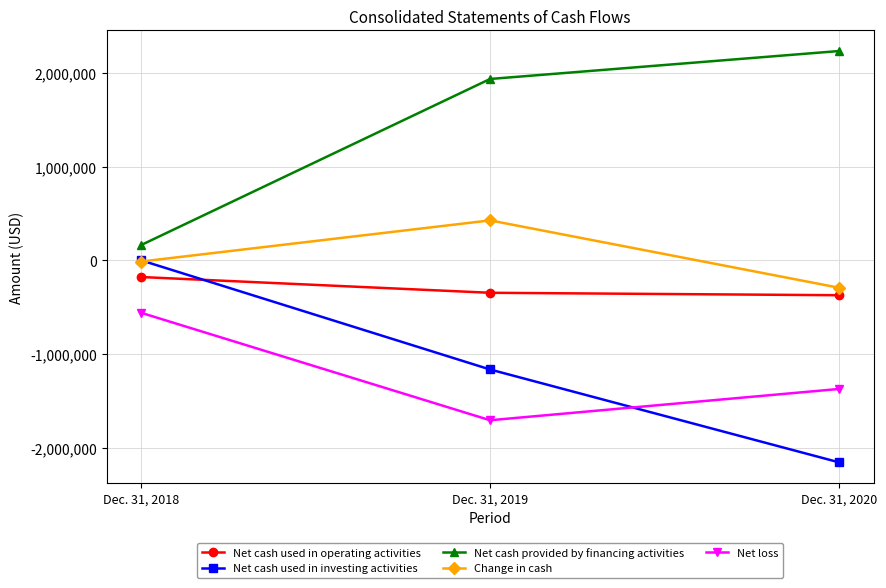

Does the chart display data point markers on the line(s)?

Yes